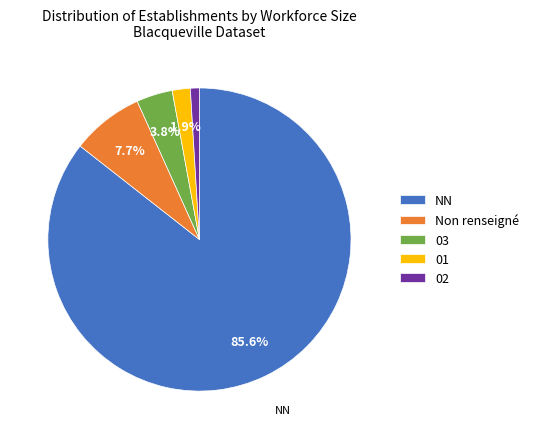

Does any single category account for the majority?

Yes